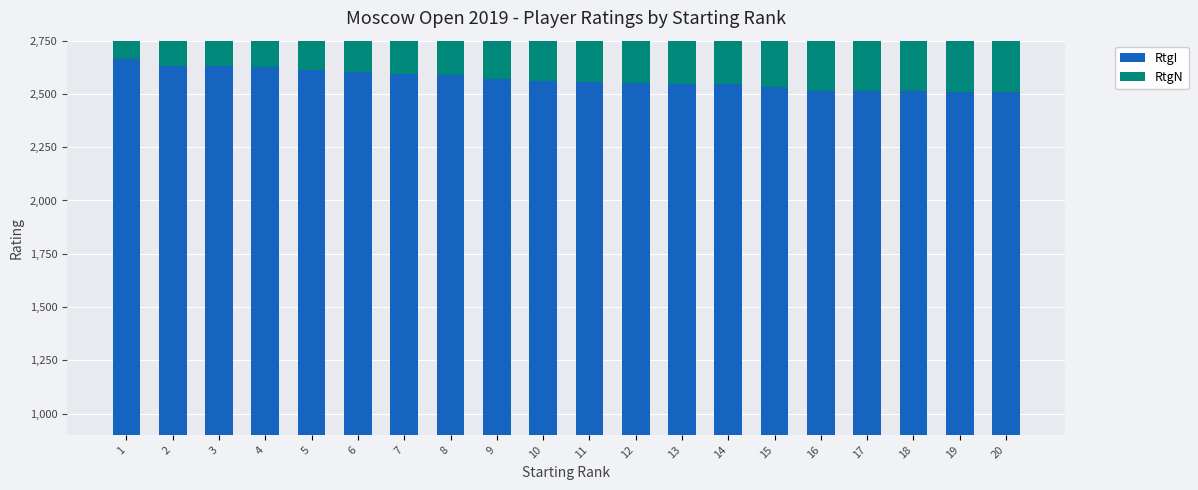

What is the maximum value for RtgN?

2662